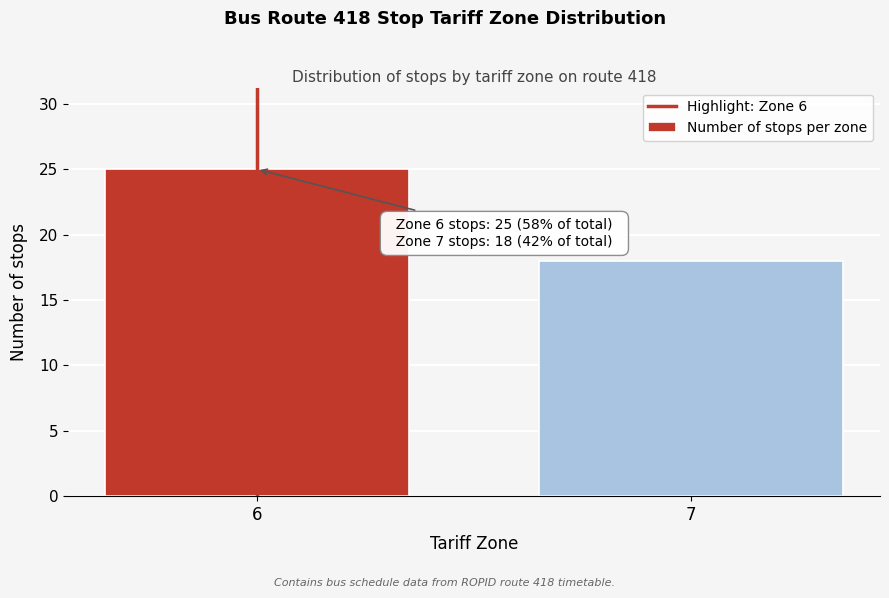

Reading left to right, transcribe all the data shown in this chart.

6=25	7=18